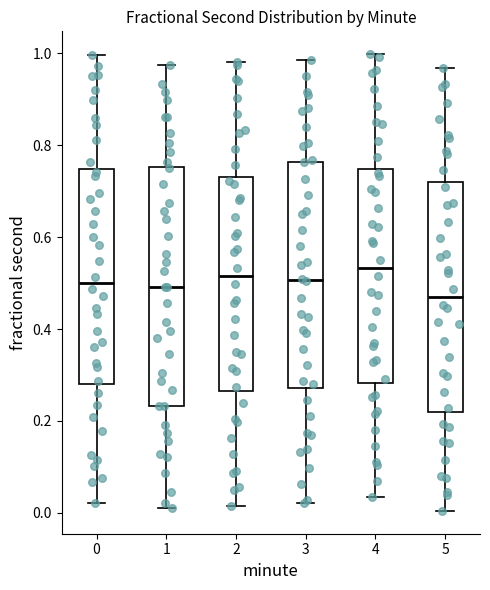

Where does the median line of the box at x = 5 sit on the y-axis? The values are not printed on the chart, so give them approximately, as read against the axis.

0.46